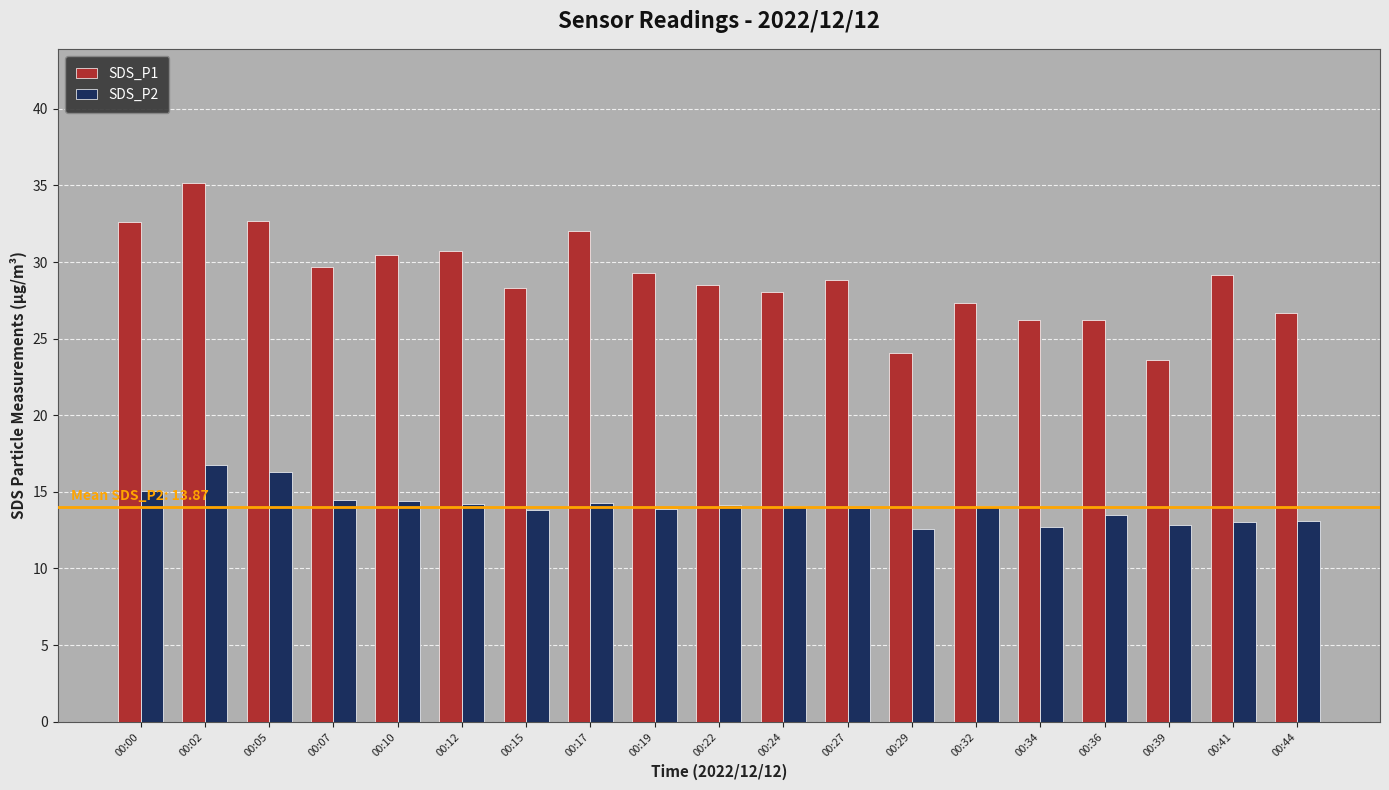

Between 00:02 and 00:05, which series saw the biggest shift?

SDS_P1